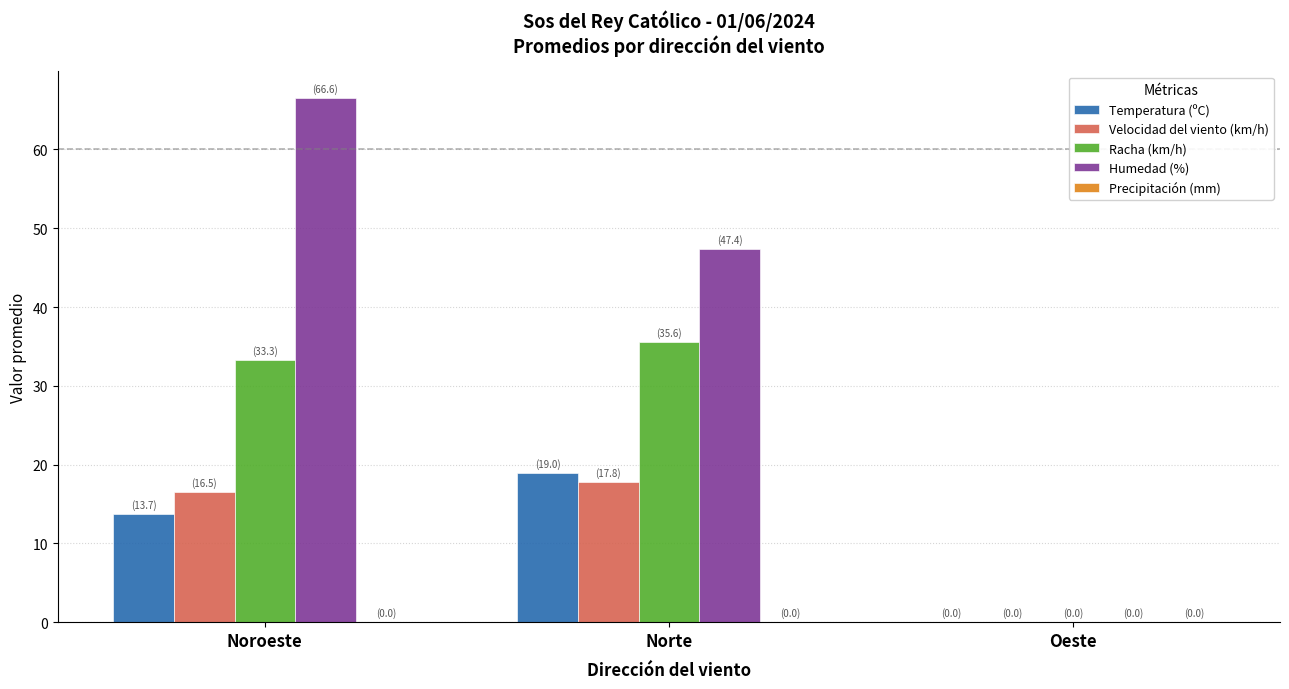

Is the value of Velocidad del viento (km/h) at Oeste greater than the value of Humedad (%) at Noroeste?

No